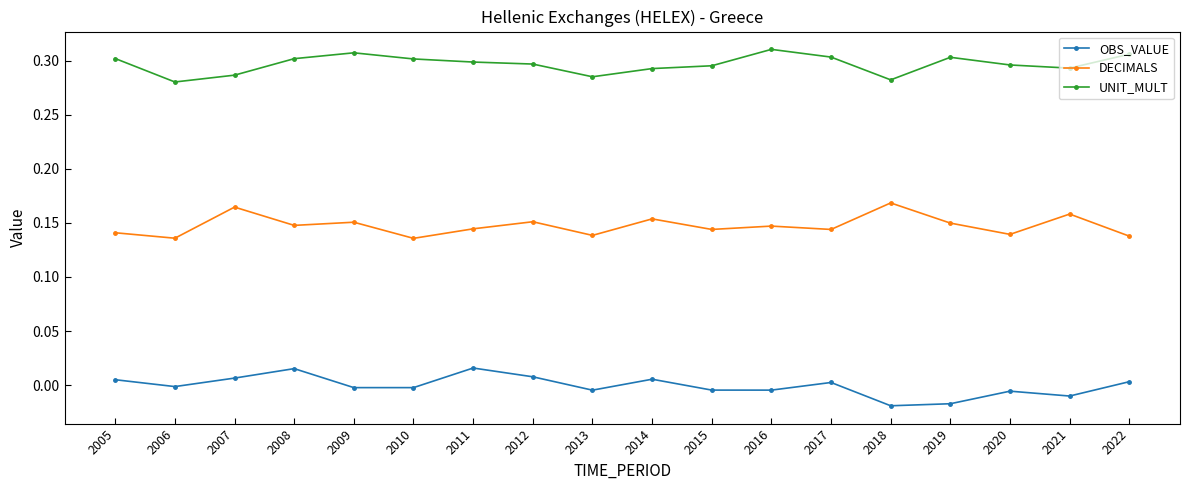

How many interior local valleys does the OBS_VALUE series have?

6